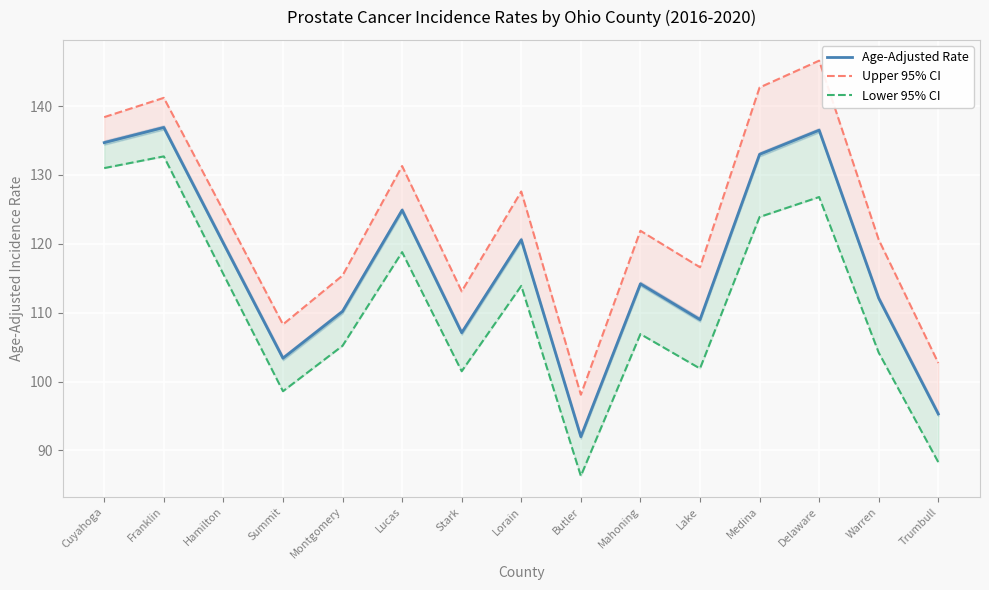

At how many categories does at least one series exceed 94?

15